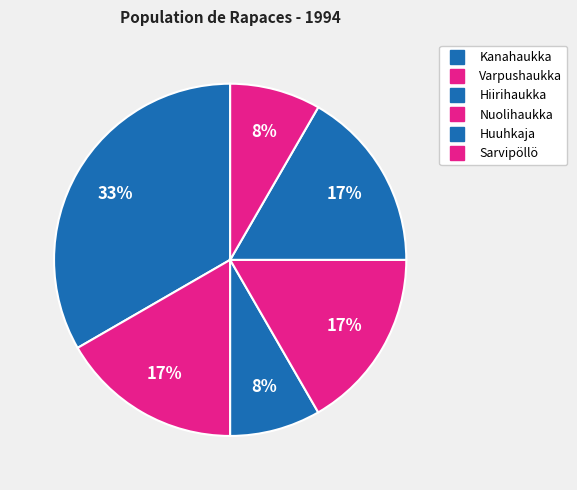

Which has a higher value, Huuhkaja or Varpushaukka?

Huuhkaja